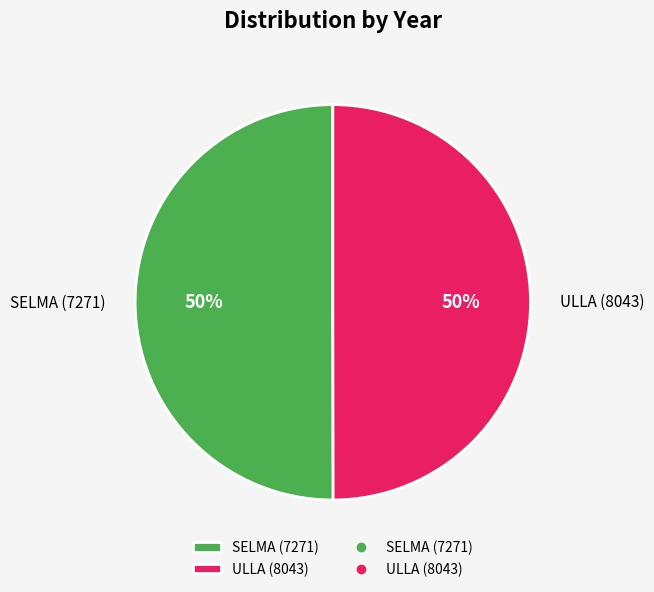

The ULLA (8043) slice represents 60% of the pie. True or false?

False